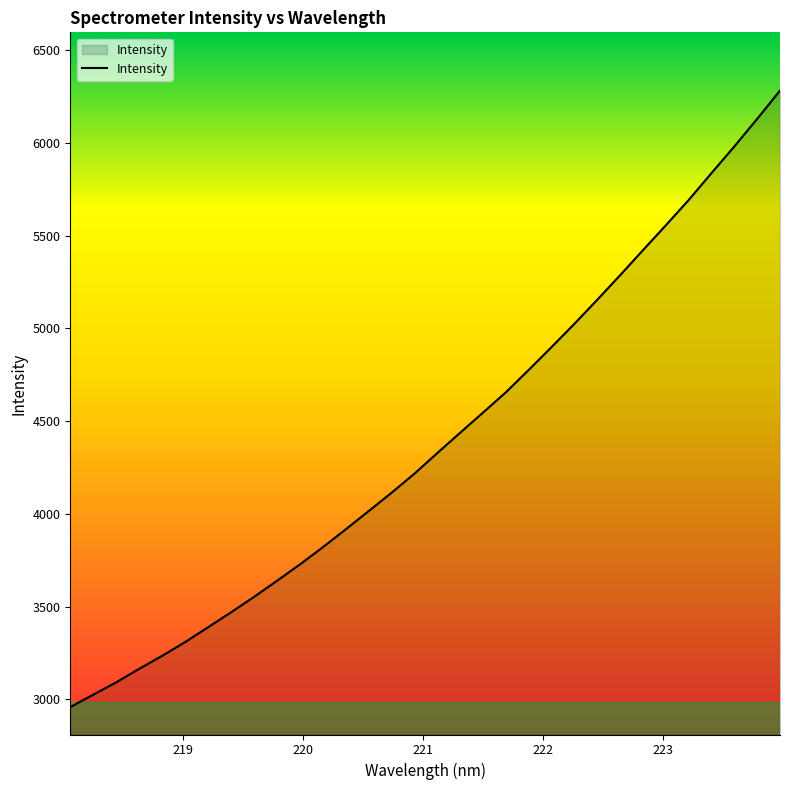

What is the greatest value displayed?

6282.1